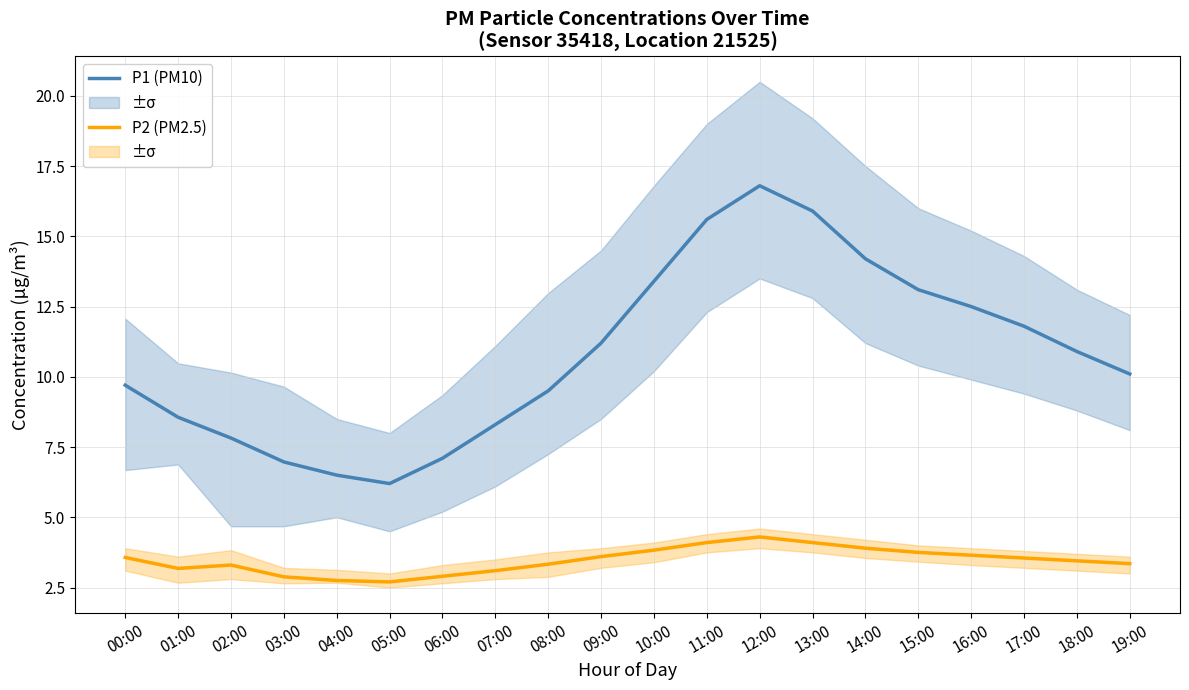

At which category is the sum across all series the highest?

12:00